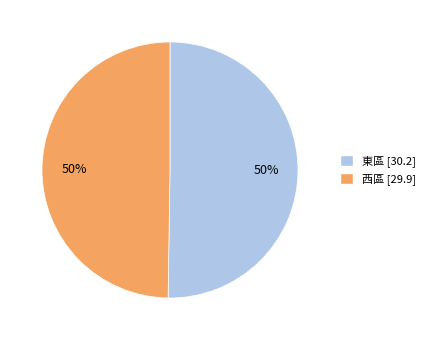

How many slices are in this pie chart?

2